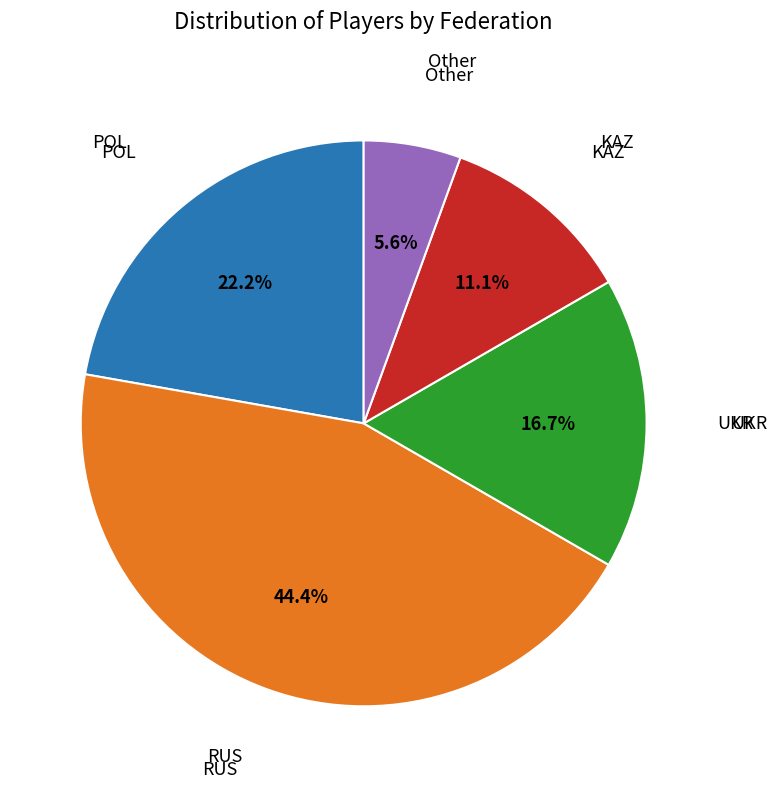

Does any single category account for the majority?

No